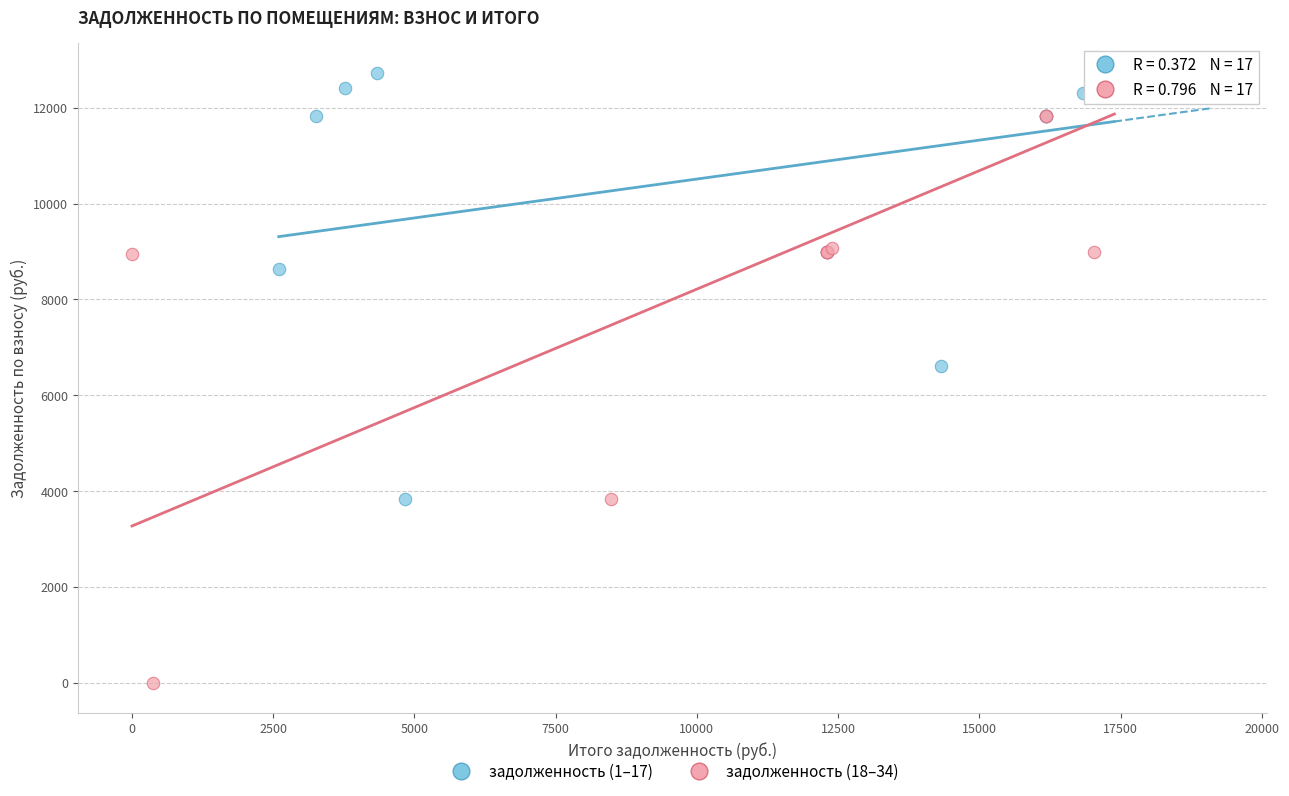

Which series has the widest spread of Y values?

задолженность (18–34)